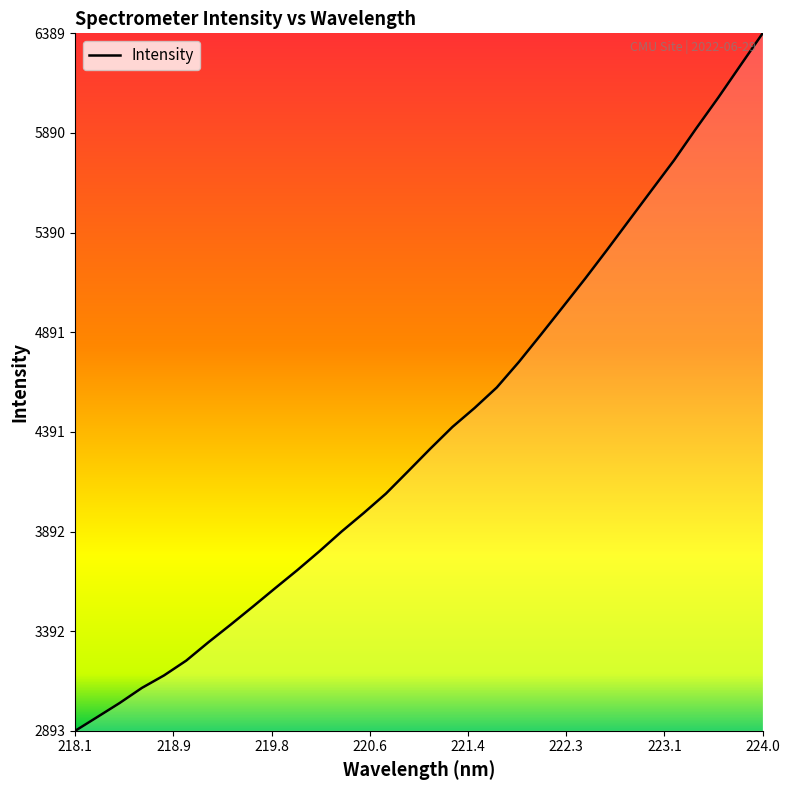

What is the minimum value shown in the chart?

2893.0